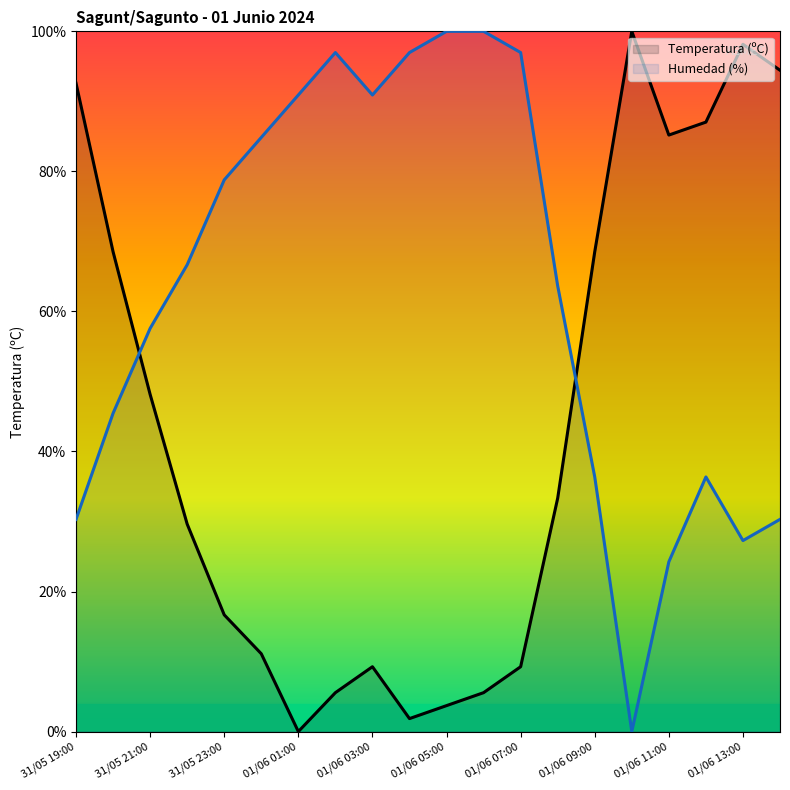

What is the spread (max minus min) of values at 01/06 11:00?

60.9